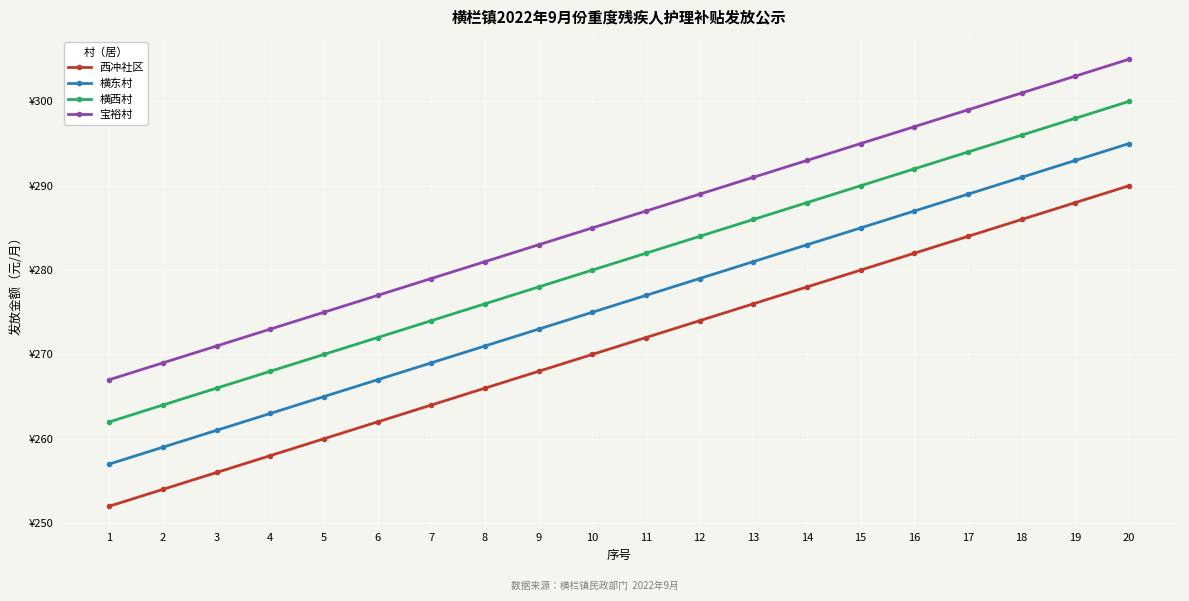

True or false: 宝裕村 has a value of 289 at 12.

True